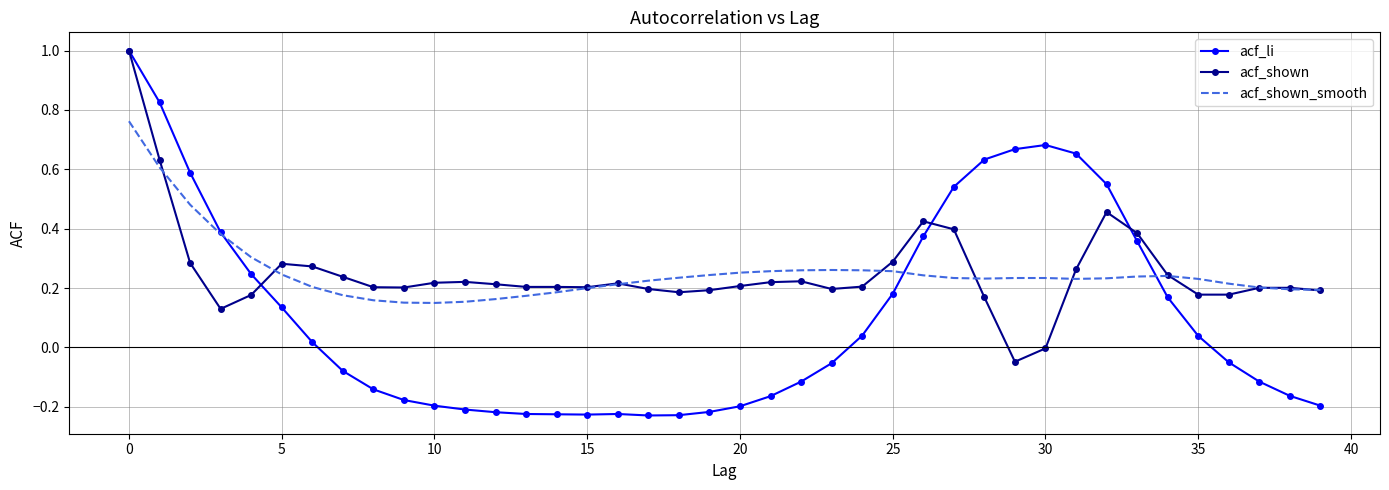

Which series has the widest spread of values?

acf_li